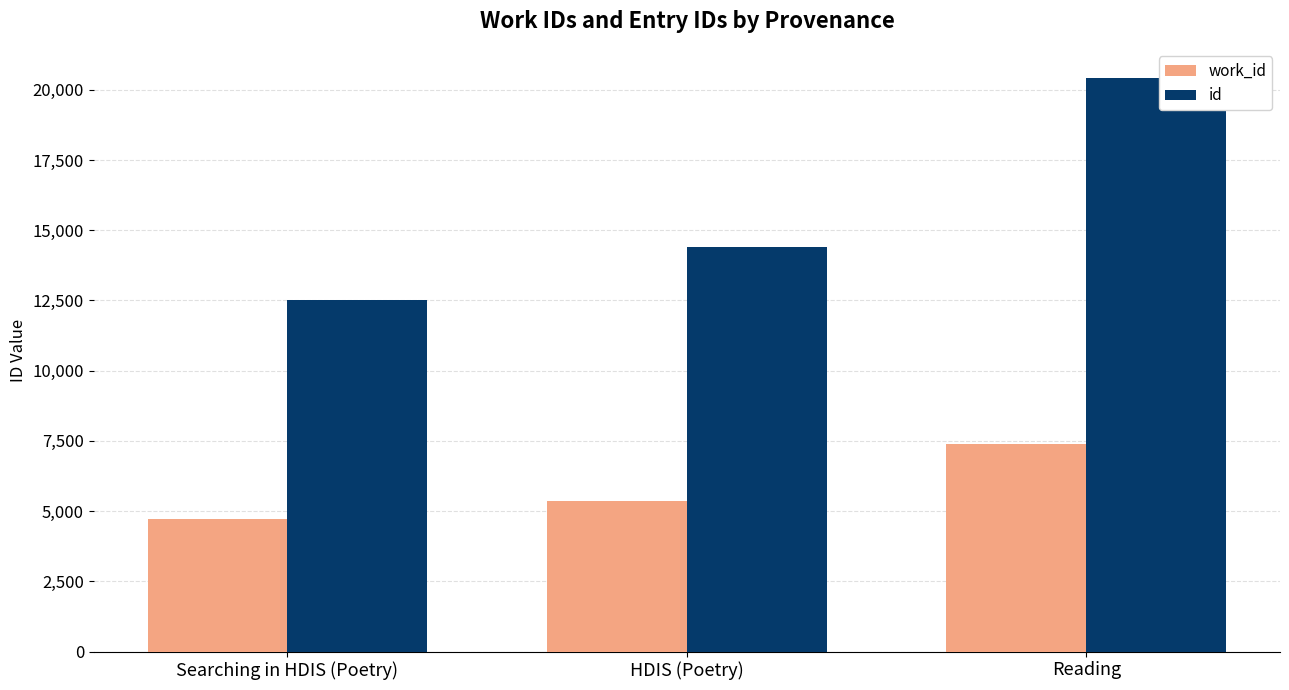

The id series shows 12512 at Searching in HDIS (Poetry). True or false?

True